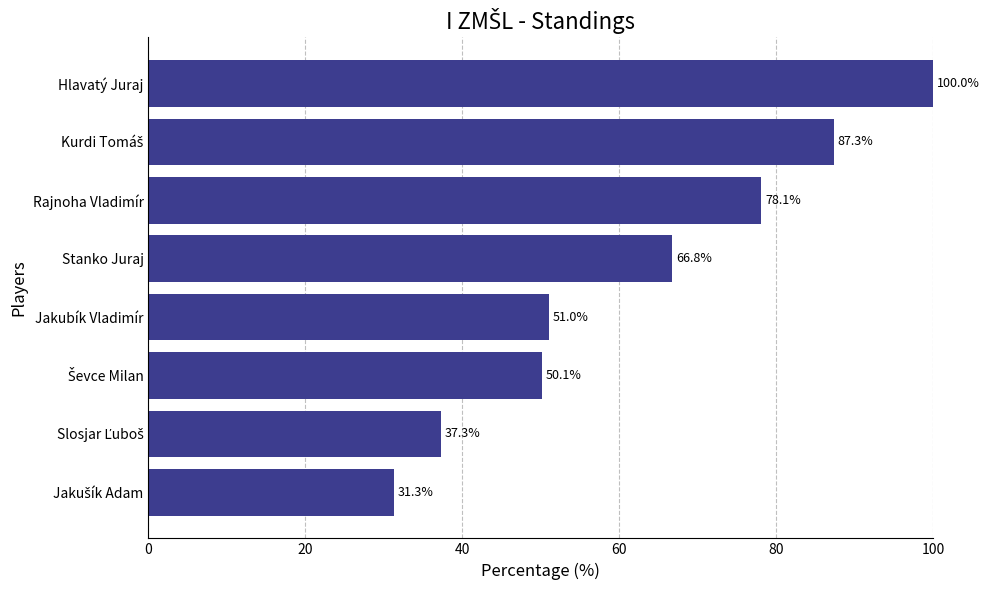

What is the greatest value displayed?

100.0